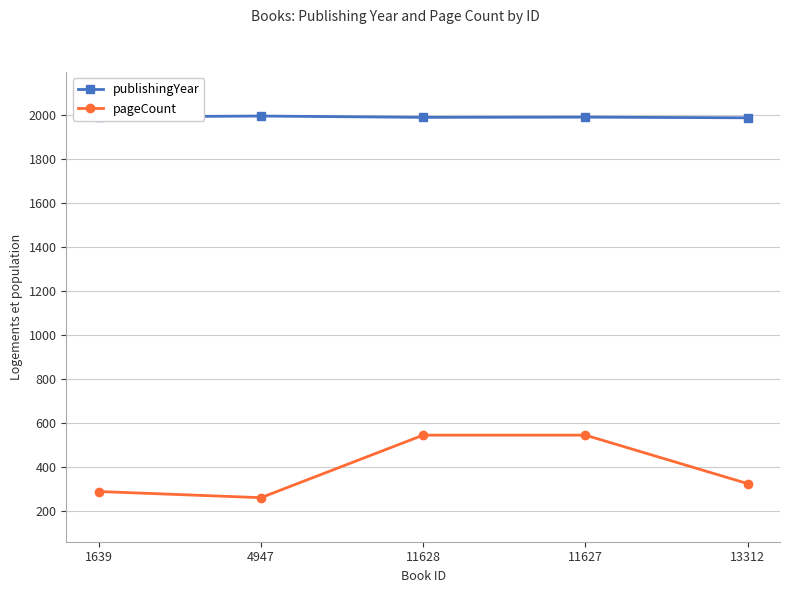

Which series has the largest total across all categories?

publishingYear